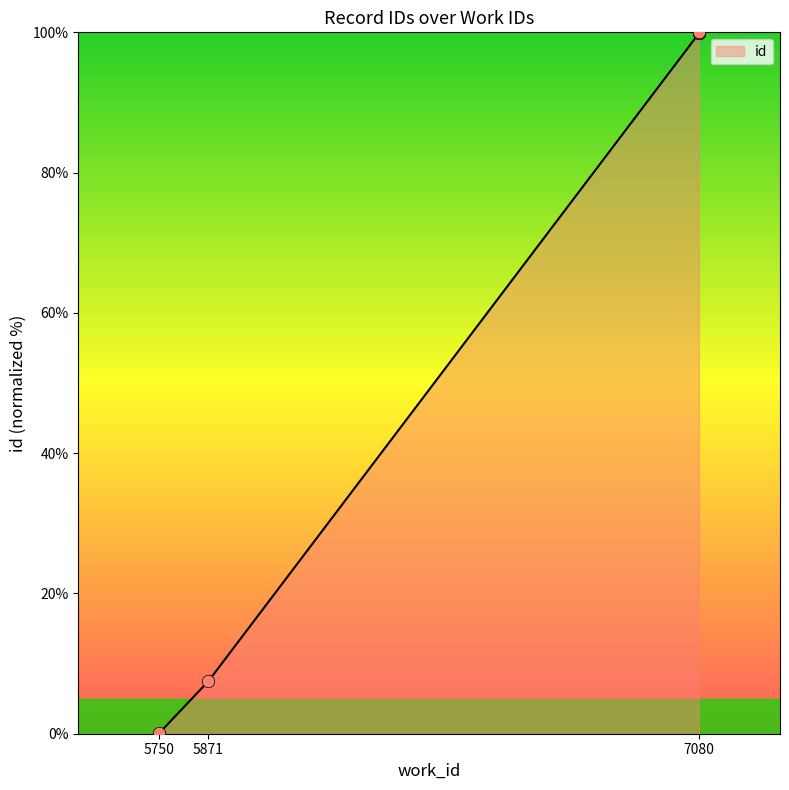

Which has a higher value, 7080 or 5750?

7080